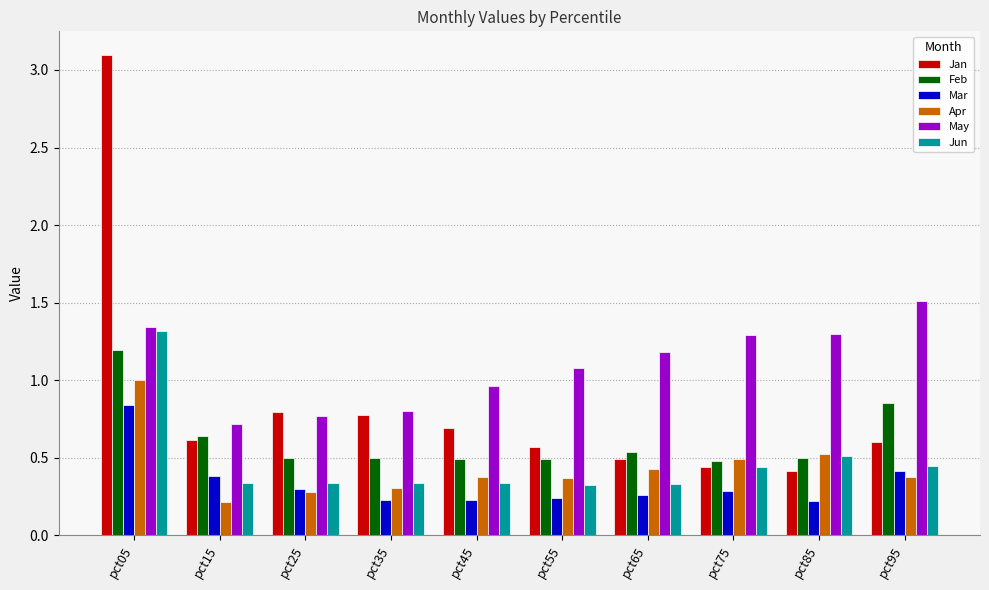

Is the value of Mar at pct45 greater than the value of Jan at pct45?

No